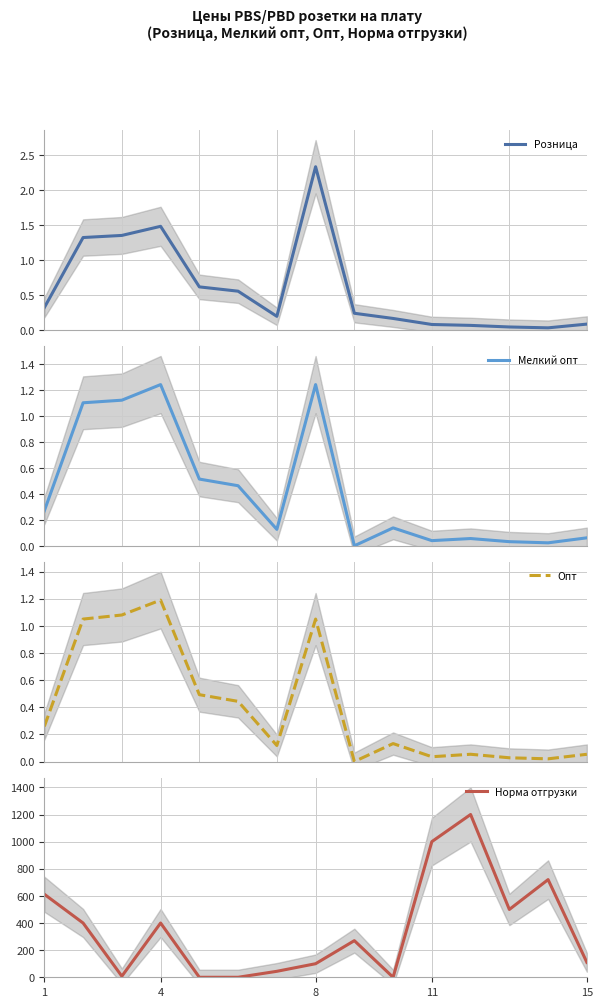

How many series are shown in this chart?

4